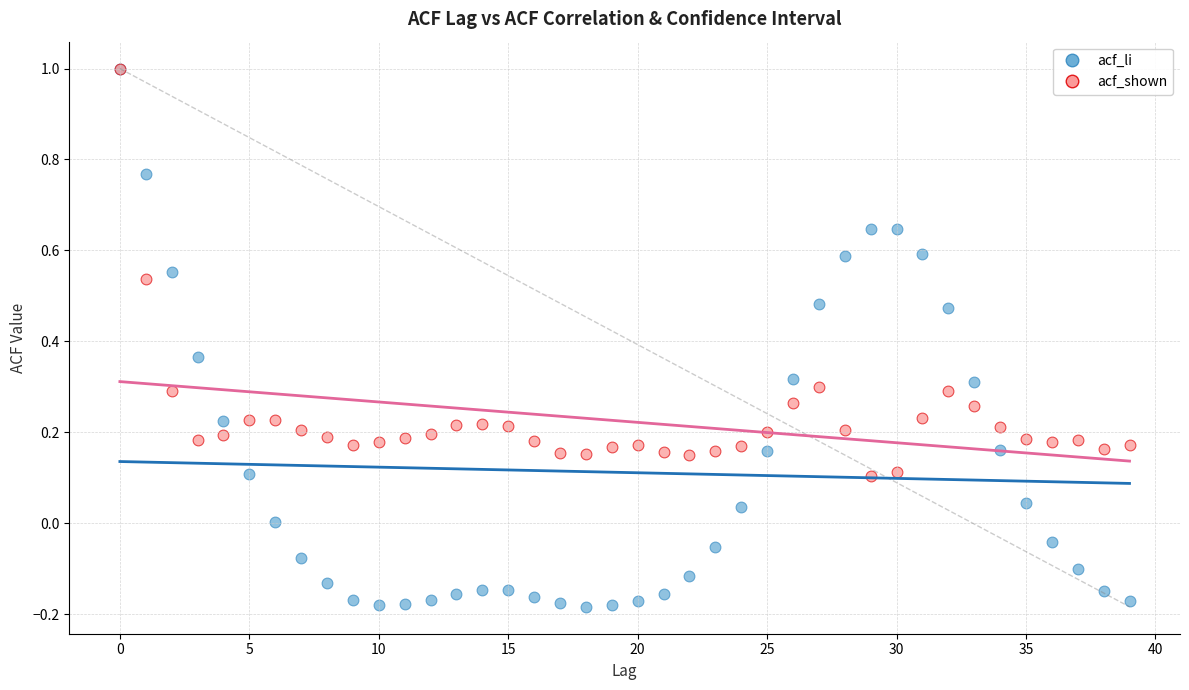

What are all the series names shown in the legend?

acf_li, acf_shown